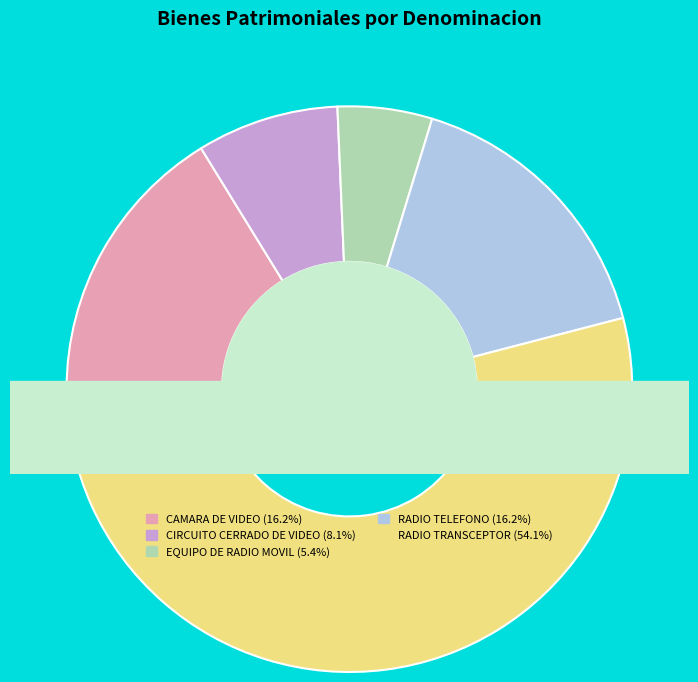

To the nearest percent, what percentage of the pie is RADIO TRANSCEPTOR?

54%